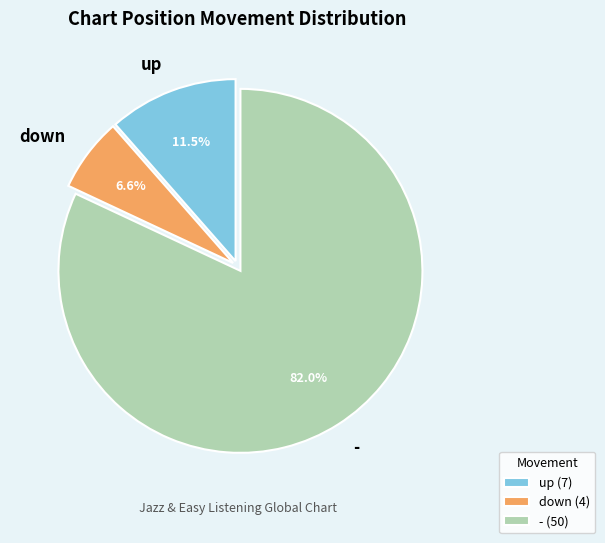

Is down the majority of the pie?

No